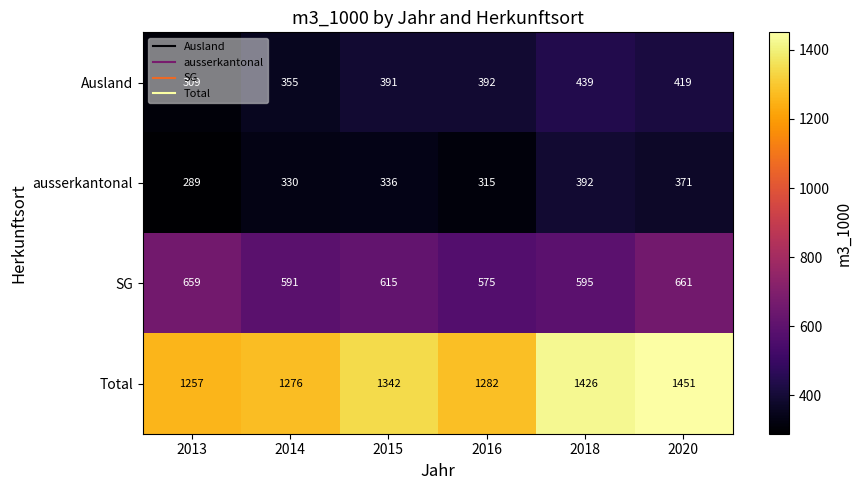

What is the difference between the highest and lowest values at 2015?

1006